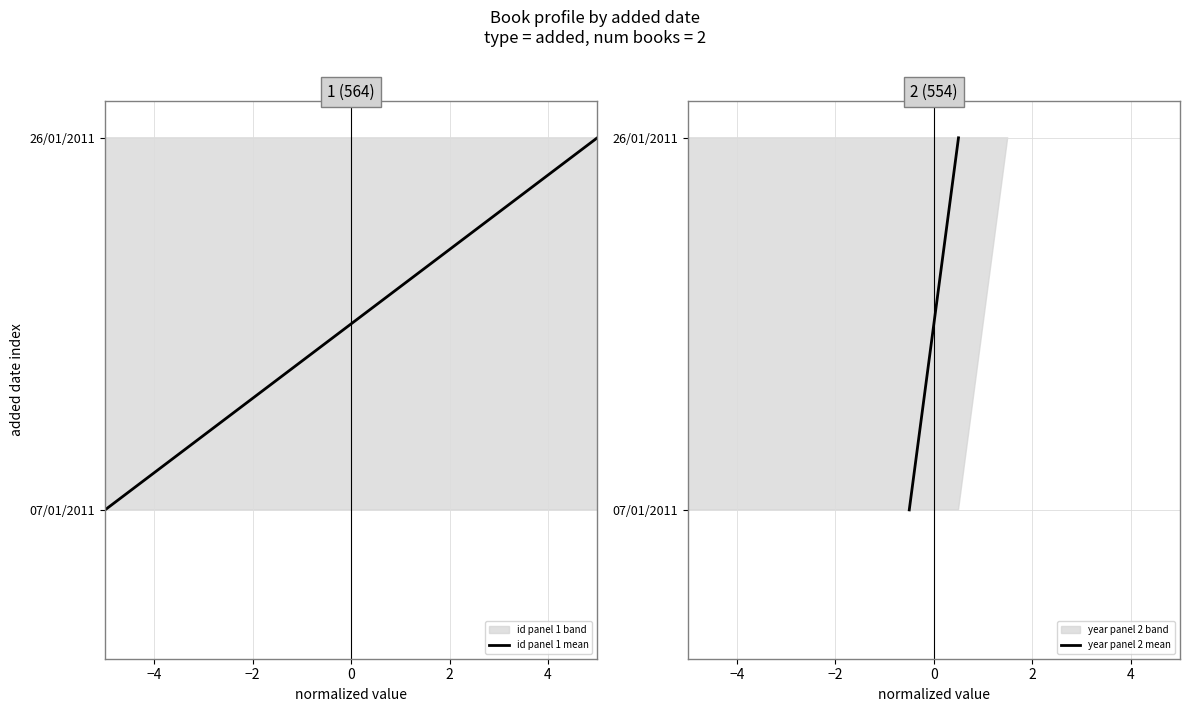

At how many categories does at least one series exceed 0?

1